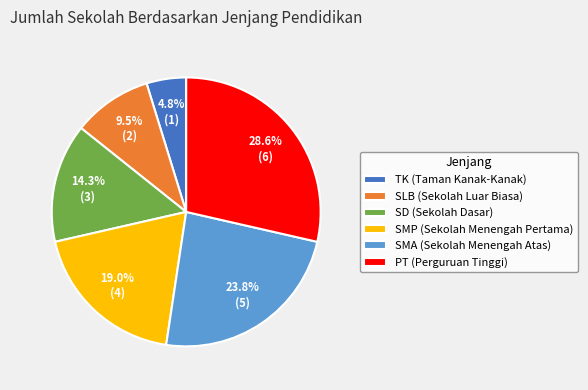

The SLB (Sekolah Luar Biasa) slice represents 23% of the pie. True or false?

False